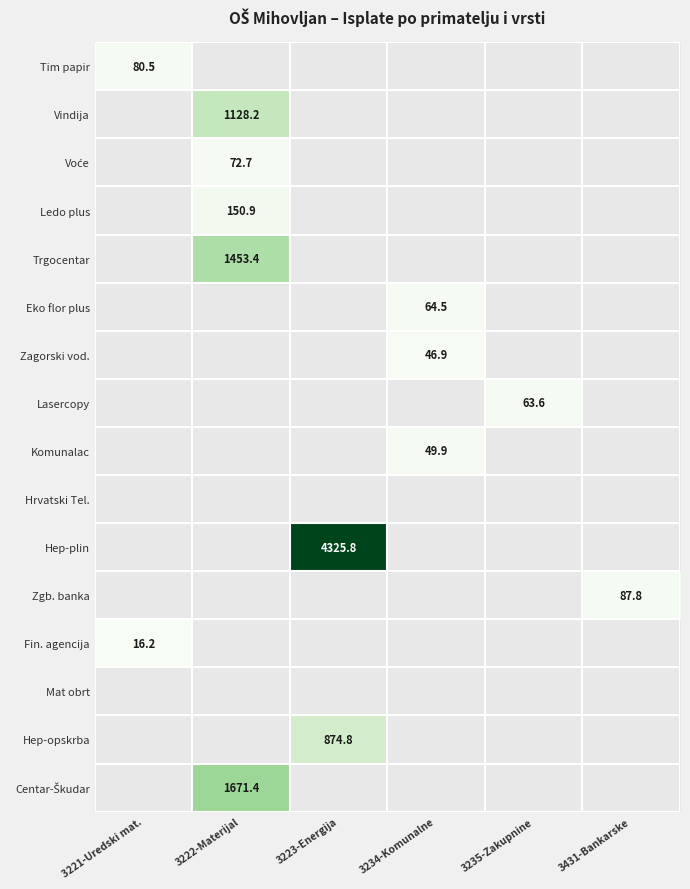

Which category has the highest value across all series?

3223-Energija